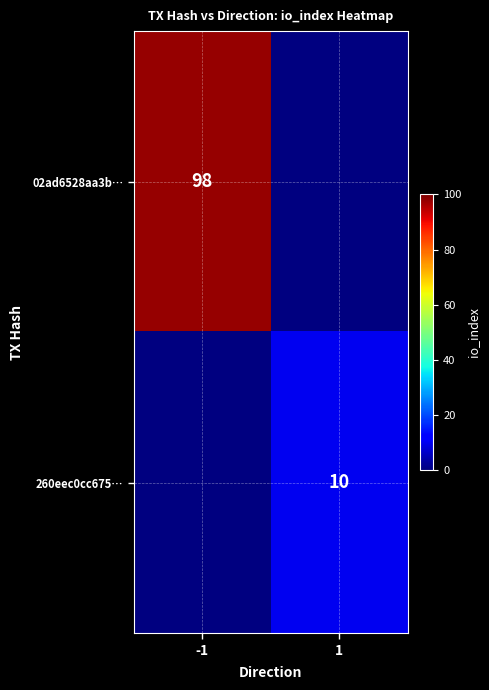

Is it true that 02ad6528aa3b… equals 152 at -1?

False